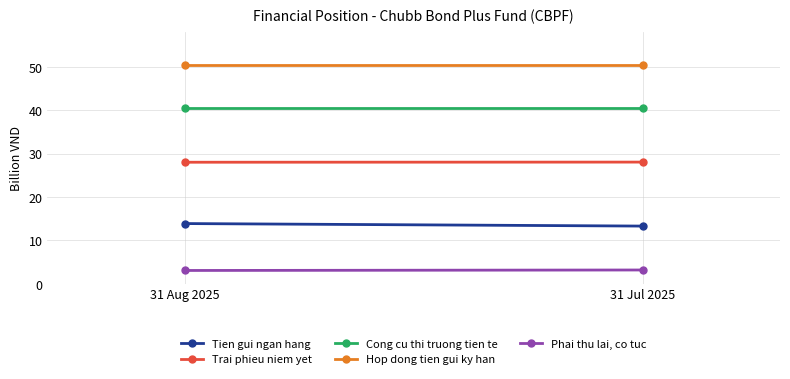

Is it true that Tien gui ngan hang equals 5.0 at 31 Aug 2025?

False